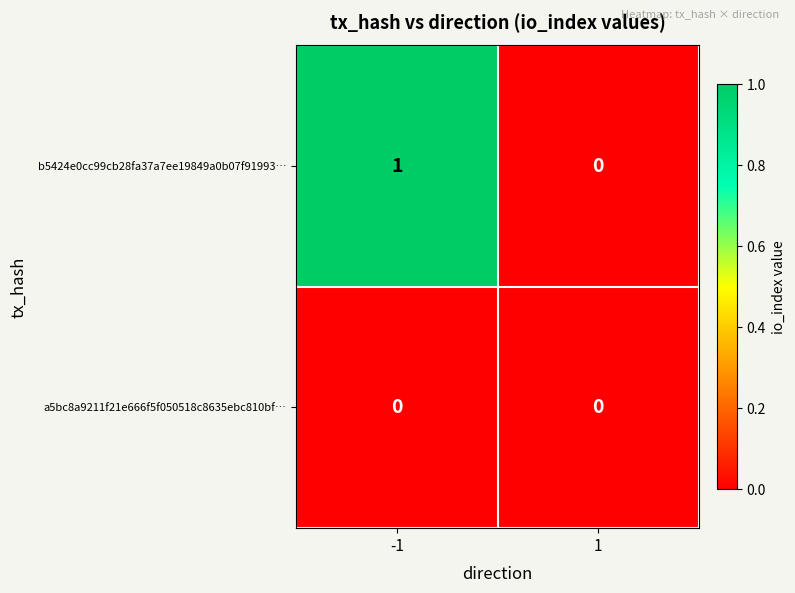

Reading left to right, transcribe all the data shown in this chart.

b5424e0cc99cb28fa37a7ee19849a0b07f91993…: 1	0
a5bc8a9211f21e666f5f050518c8635ebc810bf…: 0	0